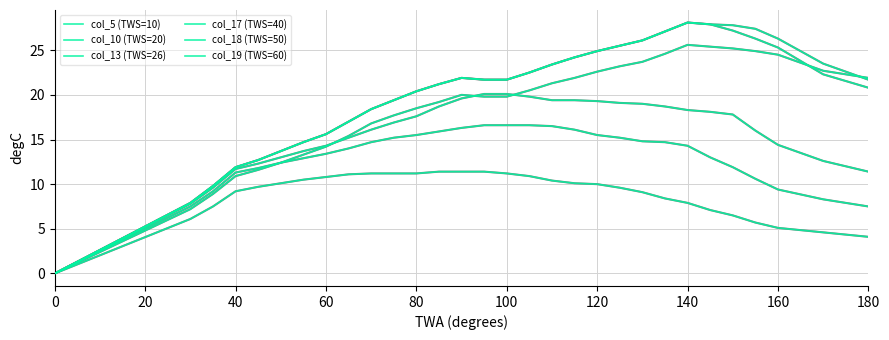

Does the chart display data point markers on the line(s)?

No